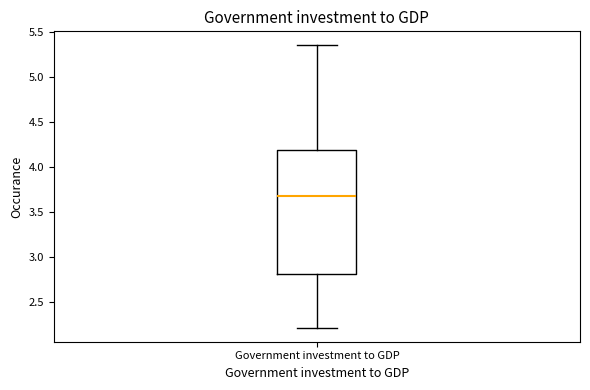

Read this box plot against the y-axis: the position of the median line, the range covered by the box, and the ends of both whiskers. The values are not printed on the chart, so give them approximately, as read against the axis.

median 3.70, box 2.80 to 4.20, whiskers 2.20 to 5.35